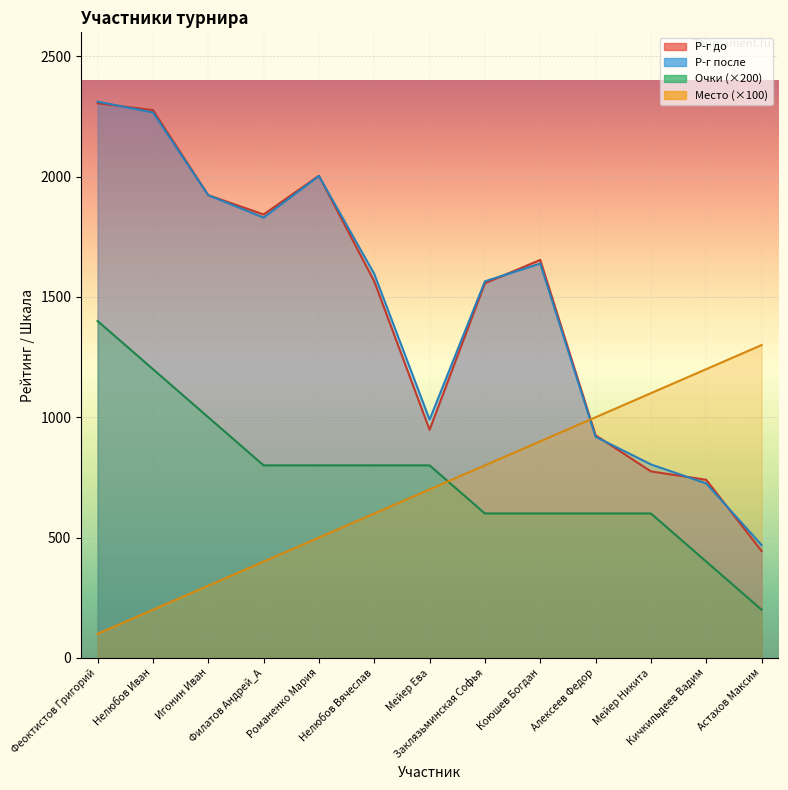

Reading left to right, list all the values displayed in this chart.

Р-г до: Феоктистов Григорий=2305	Нелюбов Иван=2277	Игонин Иван=1923	Филатов Андрей_А=1843	Романенко Мария=2004	Нелюбов Вячеслав=1565	Мейер Ева=948	Заклязьминская Софья=1557	Коюшев Богдан=1654	Алексеев Федор=925	Мейер Никита=775	Кичкильдеев Вадим=740	Астахов Максим=444
Р-г после: Феоктистов Григорий=2312	Нелюбов Иван=2267	Игонин Иван=1923	Филатов Андрей_А=1830	Романенко Мария=2003	Нелюбов Вячеслав=1596	Мейер Ева=990	Заклязьминская Софья=1565	Коюшев Богдан=1639	Алексеев Федор=919	Мейер Никита=804	Кичкильдеев Вадим=725	Астахов Максим=469
Очки: Феоктистов Григорий=1400	Нелюбов Иван=1200	Игонин Иван=1000	Филатов Андрей_А=800	Романенко Мария=800	Нелюбов Вячеслав=800	Мейер Ева=800	Заклязьминская Софья=600	Коюшев Богдан=600	Алексеев Федор=600	Мейер Никита=600	Кичкильдеев Вадим=400	Астахов Максим=200
Место: Феоктистов Григорий=100	Нелюбов Иван=200	Игонин Иван=300	Филатов Андрей_А=400	Романенко Мария=500	Нелюбов Вячеслав=600	Мейер Ева=700	Заклязьминская Софья=800	Коюшев Богдан=900	Алексеев Федор=1000	Мейер Никита=1100	Кичкильдеев Вадим=1200	Астахов Максим=1300